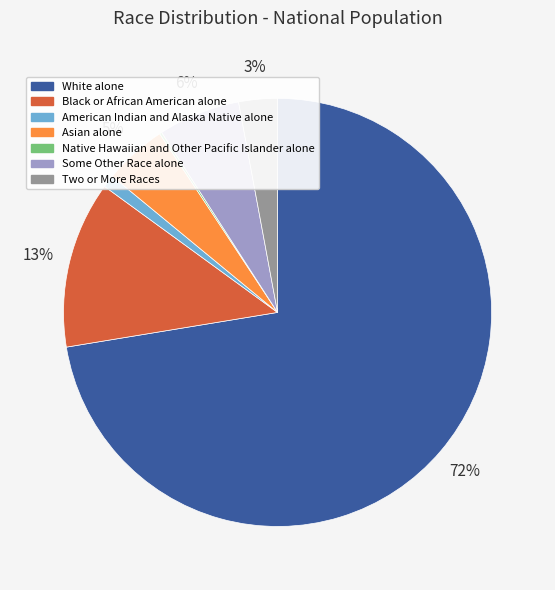

What is the majority slice?

White alone